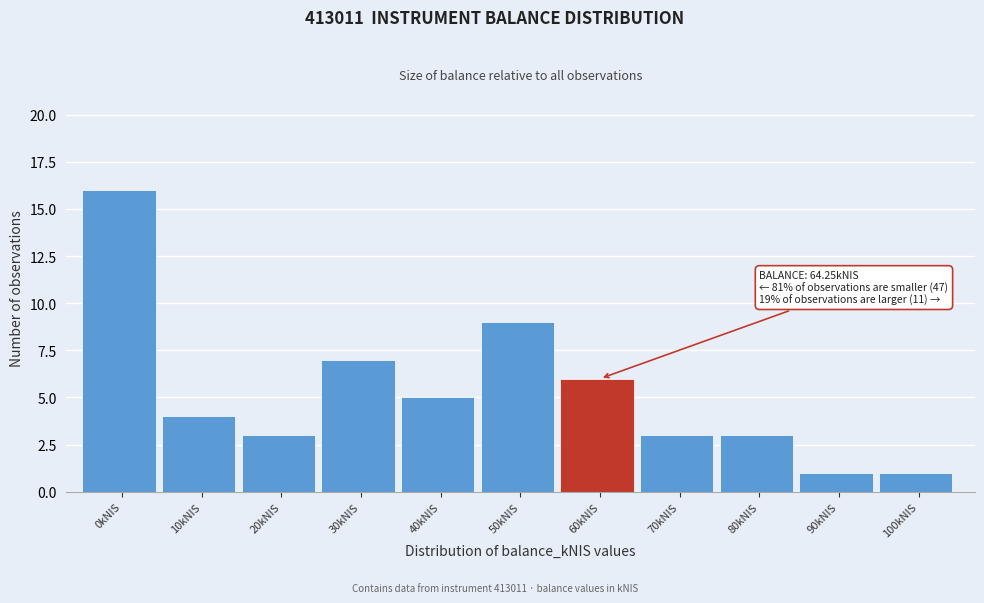

Reading left to right, transcribe all the data shown in this chart.

16	4	3	7	5	9	6	3	3	1	1